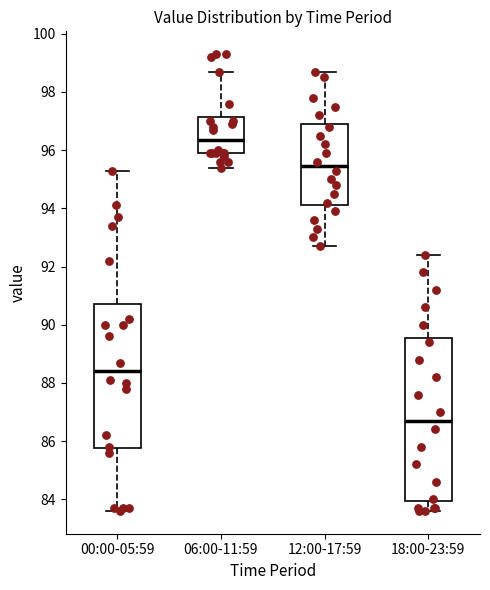

Which box is the tallest, from its lower edge to its upper edge?

18:00-23:59